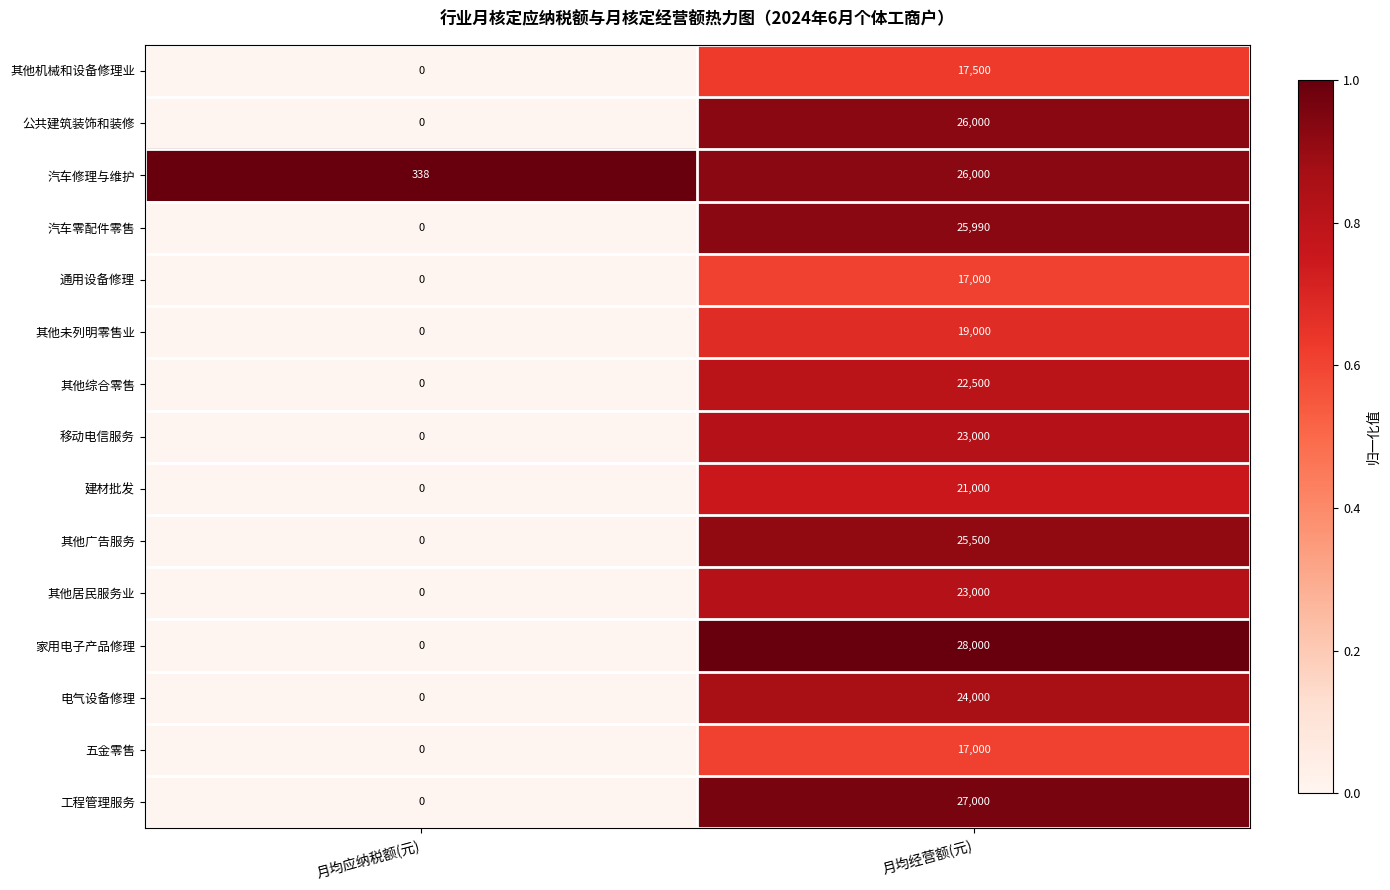

What is the total value across all series at 月均应纳税额(元)?

338